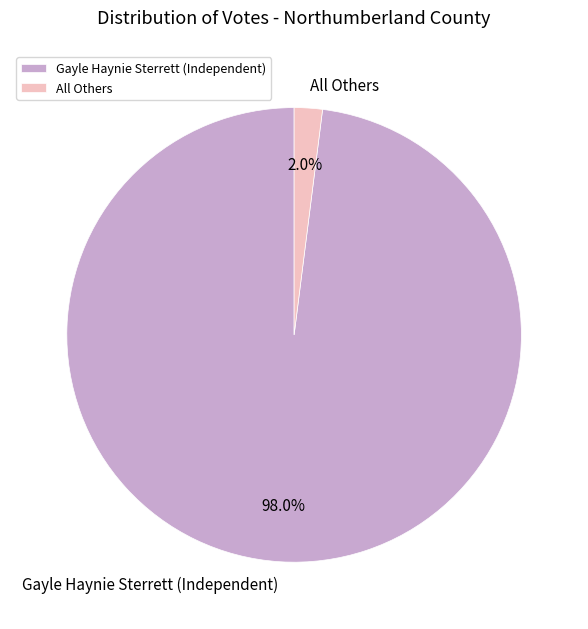

What is the majority slice?

Gayle Haynie Sterrett (Independent)